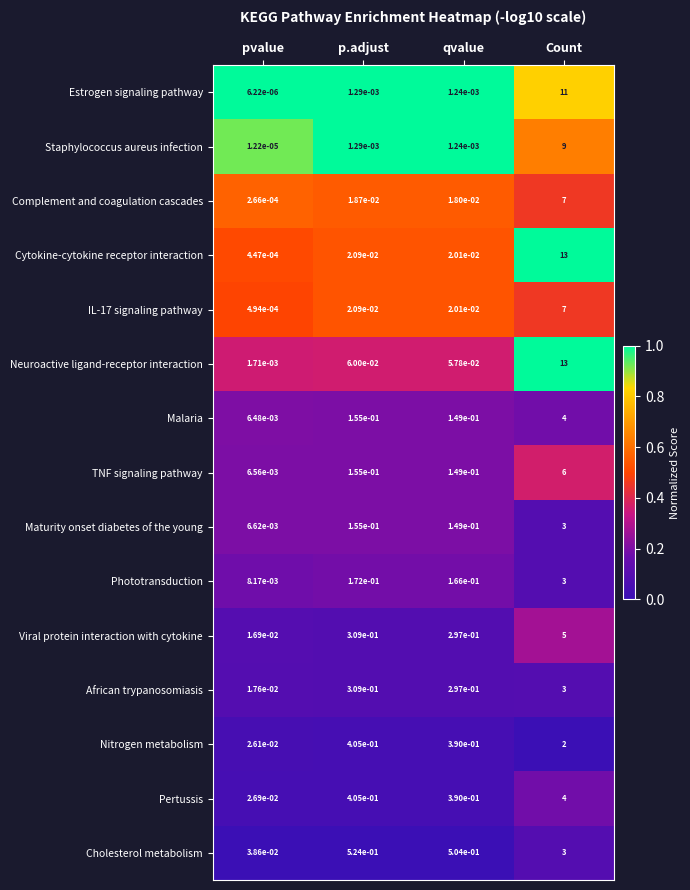

At which category is the sum across all series the highest?

Count